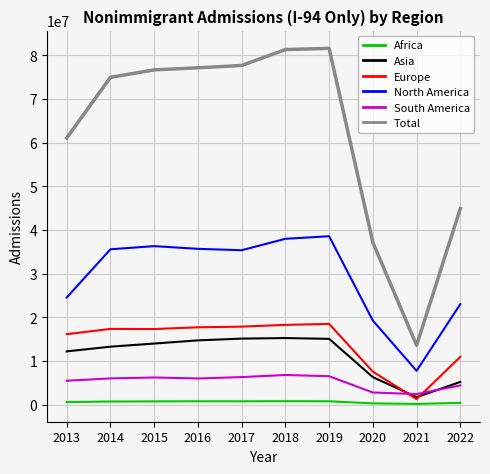

Is the value of Total at 2022 greater than the value of Asia at 2015?

Yes